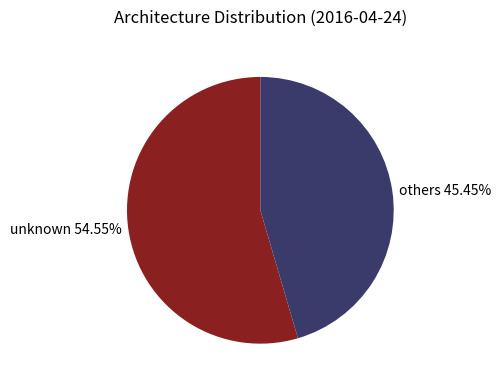

Rank the categories by value from highest to lowest.

unknown 54.55%, others 45.45%